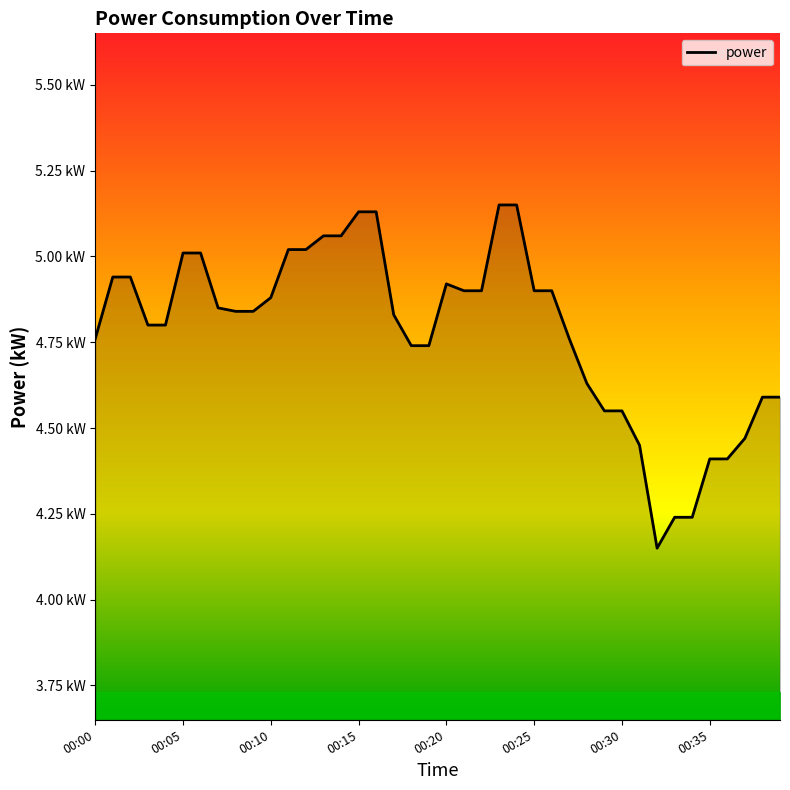

At which label is the value closest to 4?

00:32